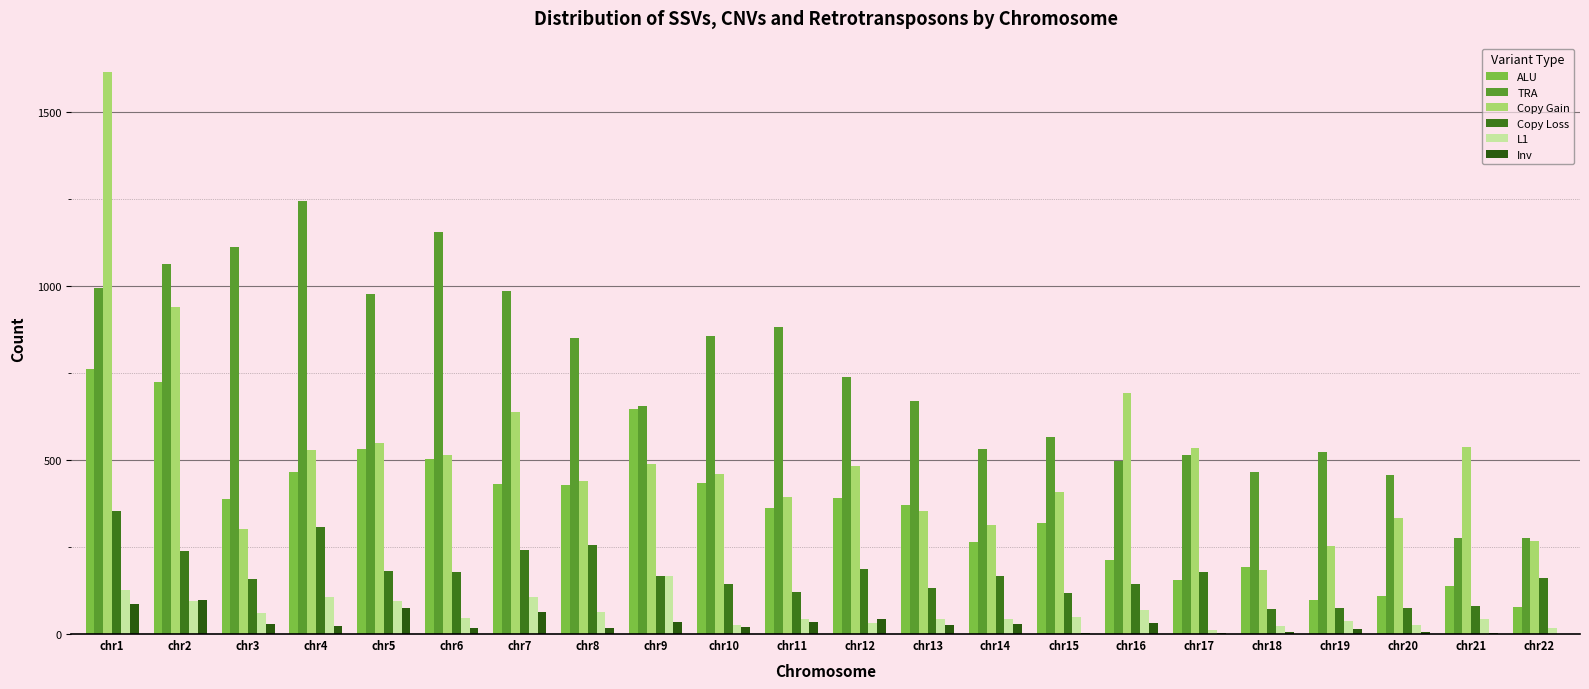

What is the sum of all Copy Gain values?

11233